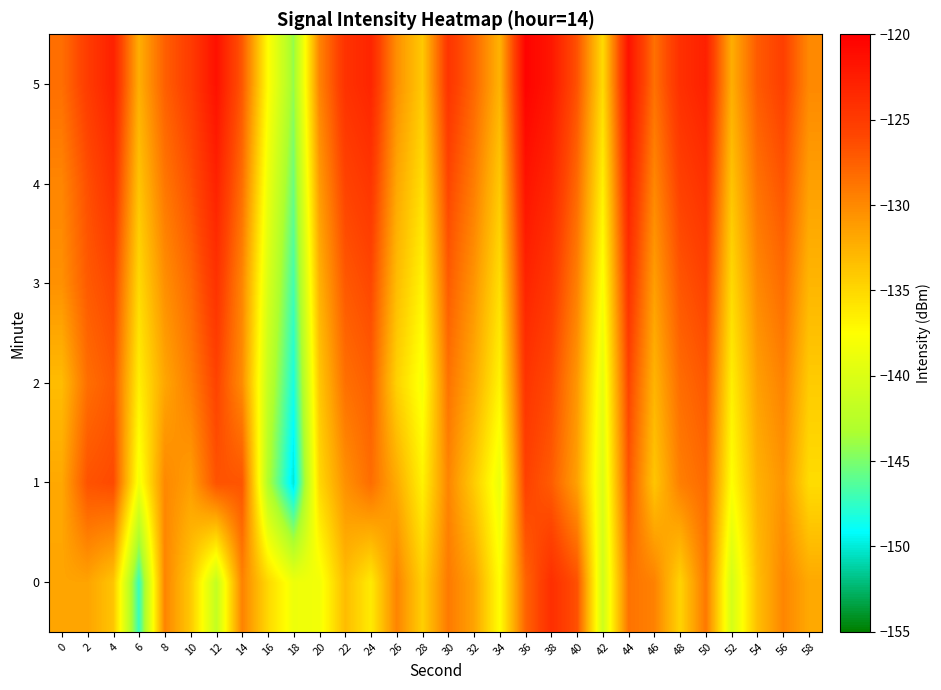

What is the smallest value displayed?

-150.1